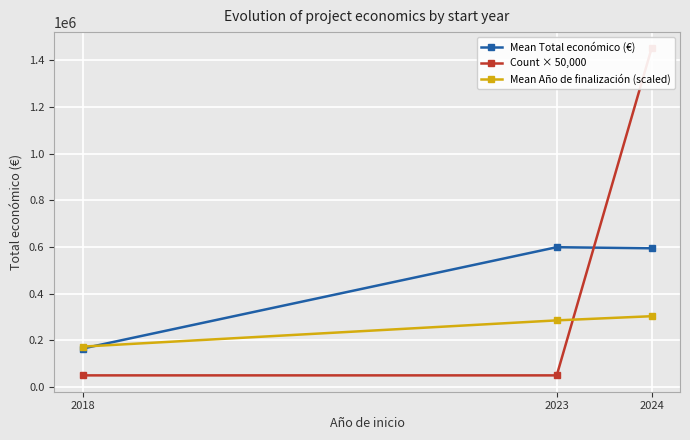

Reading right to left, what are all the values shown in this chart?

Mean Total económico (€): 2024=594234.1	2023=598909.0	2018=164925.0
Count × 50,000: 2024=1450000.0	2023=50000.0	2018=50000.0
Mean Año de finalización (scaled): 2024=303366.5	2023=285542.1	2018=173171.2